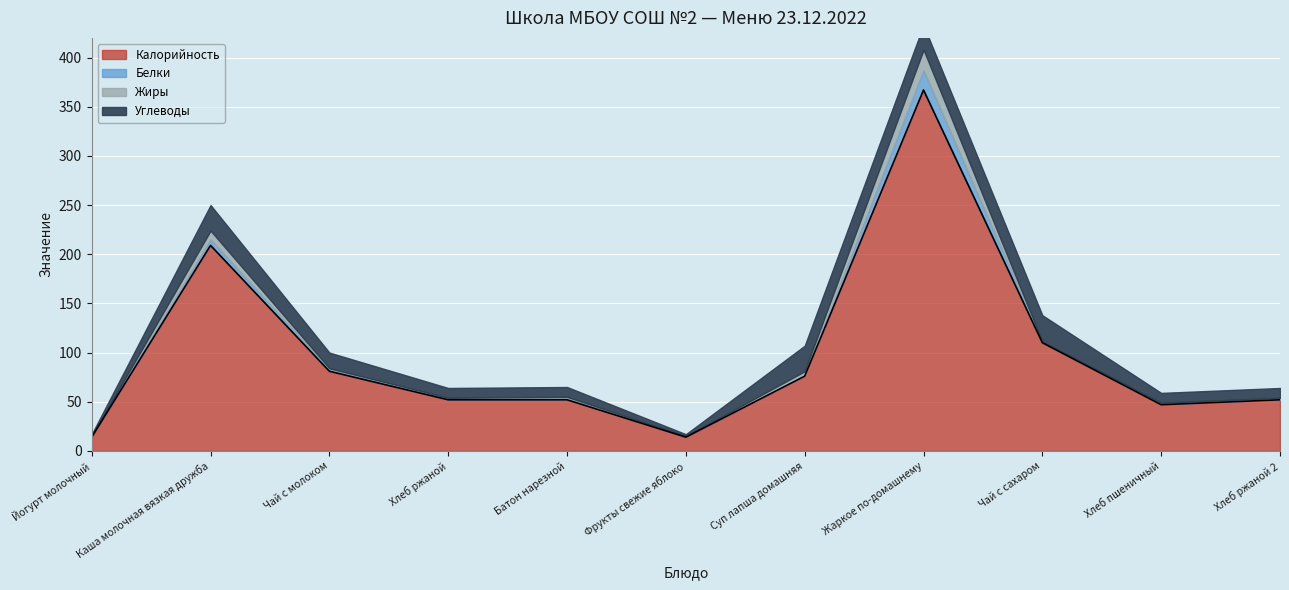

What is the highest value of the Калорийность series?

367